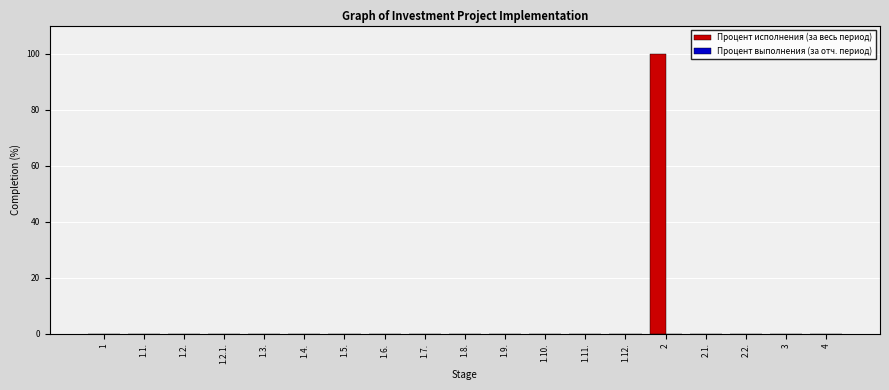

What is the greatest value displayed?

100